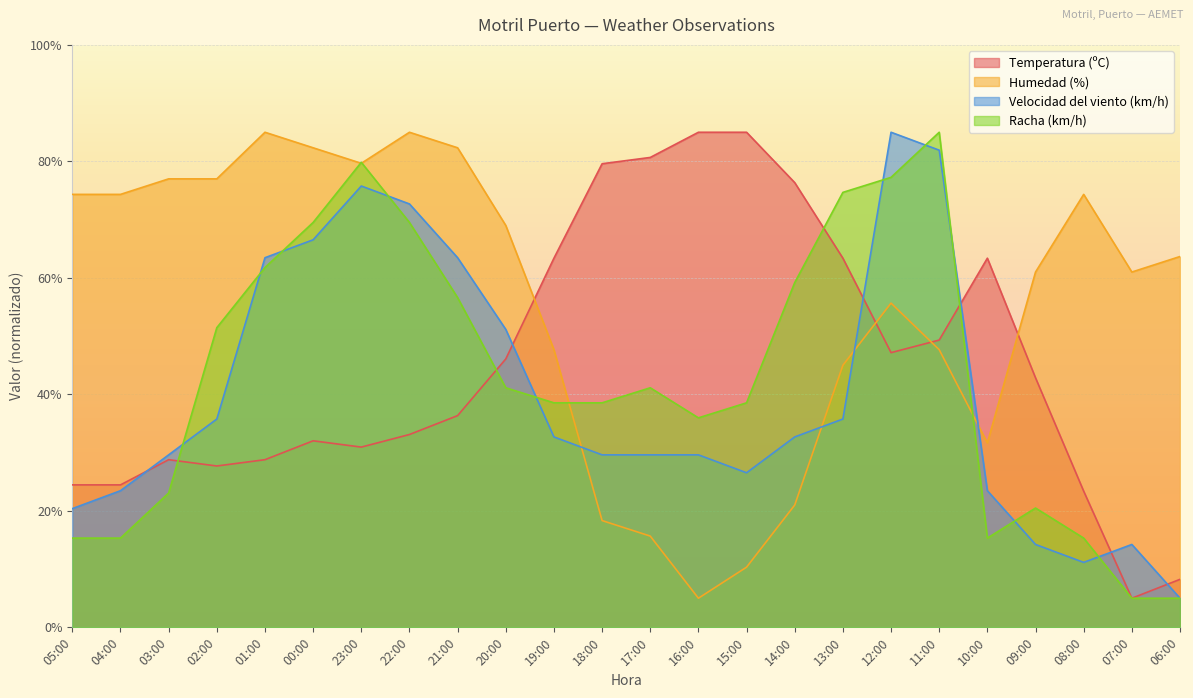

Between 15:00 and 12:00, which is larger?

15:00